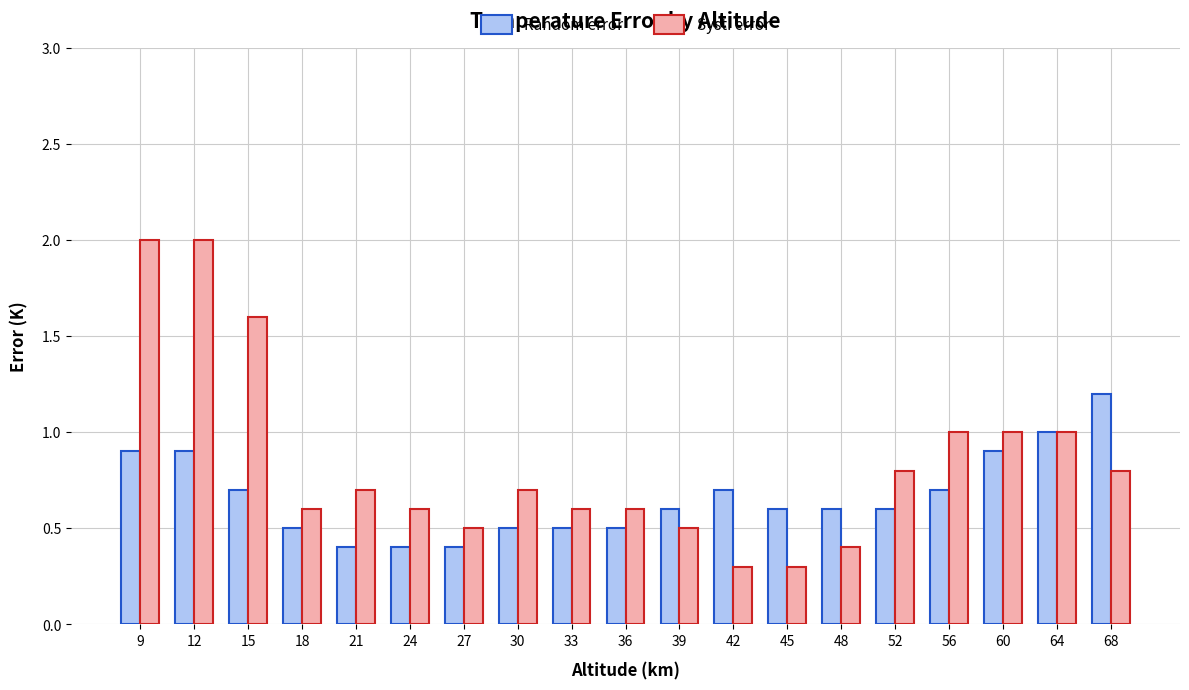

At how many categories does at least one series exceed 0?

19